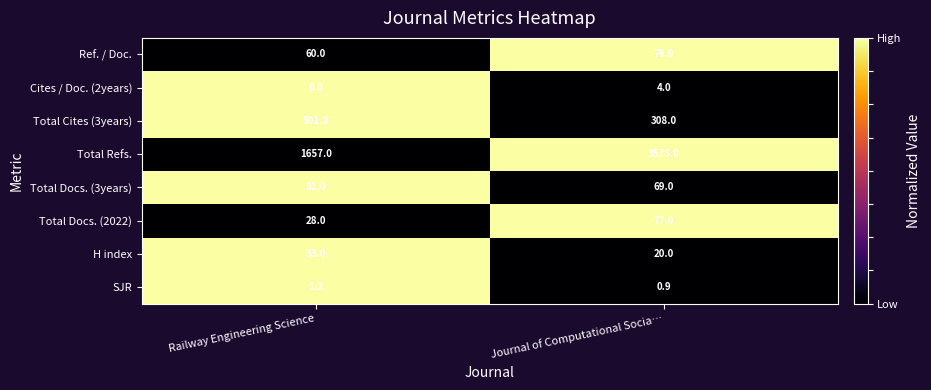

Reading right to left, extract all data points from this chart.

Ref. / Doc.: 76.0	60.0
Cites / Doc. (2years): 4.0	6.0
Total Cites (3years): 308.0	501.0
Total Refs.: 3575.0	1657.0
Total Docs. (3years): 69.0	81.0
Total Docs. (2022): 77.0	28.0
H index: 20.0	33.0
SJR: 0.9	1.2